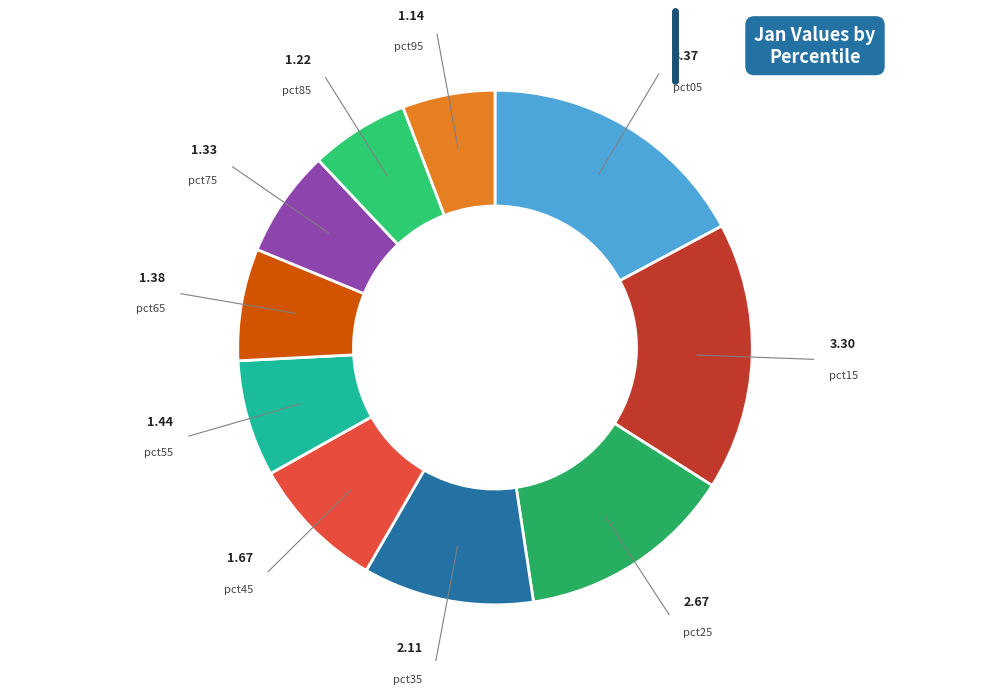

How many slices are in this pie chart?

10